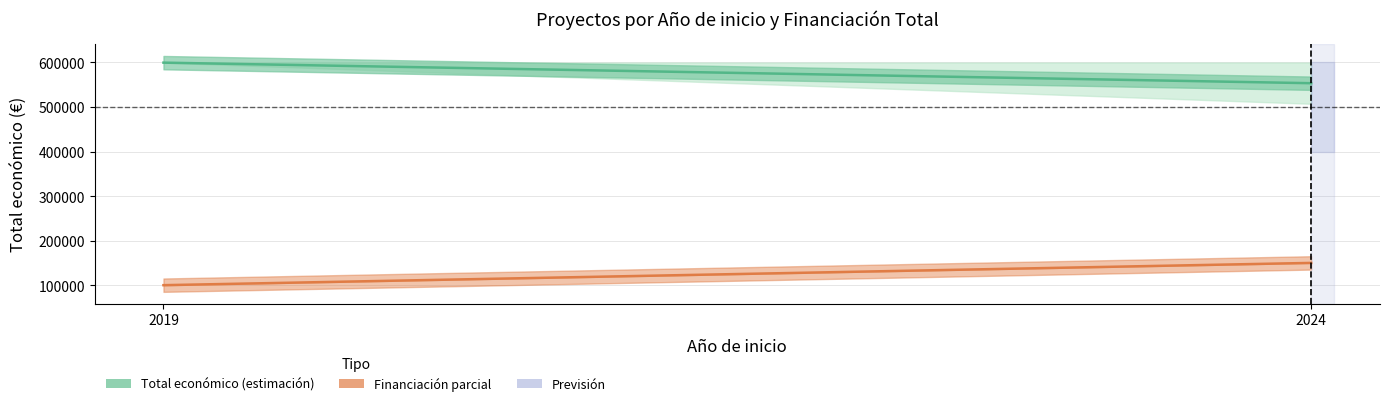

True or false: Ano de finalizacion and Total economico intersect in this chart.

False